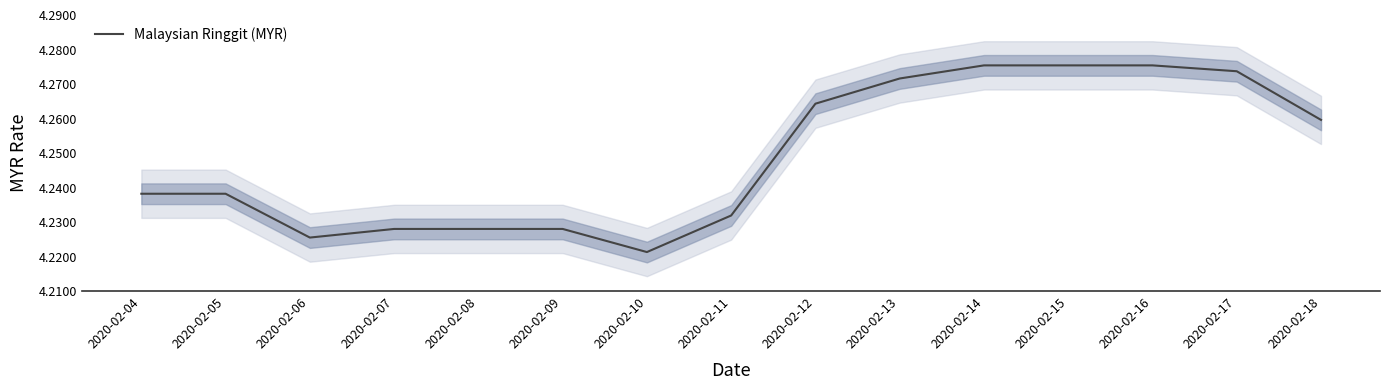

True or false: the data shows 2.7 at 2020-02-17.

False